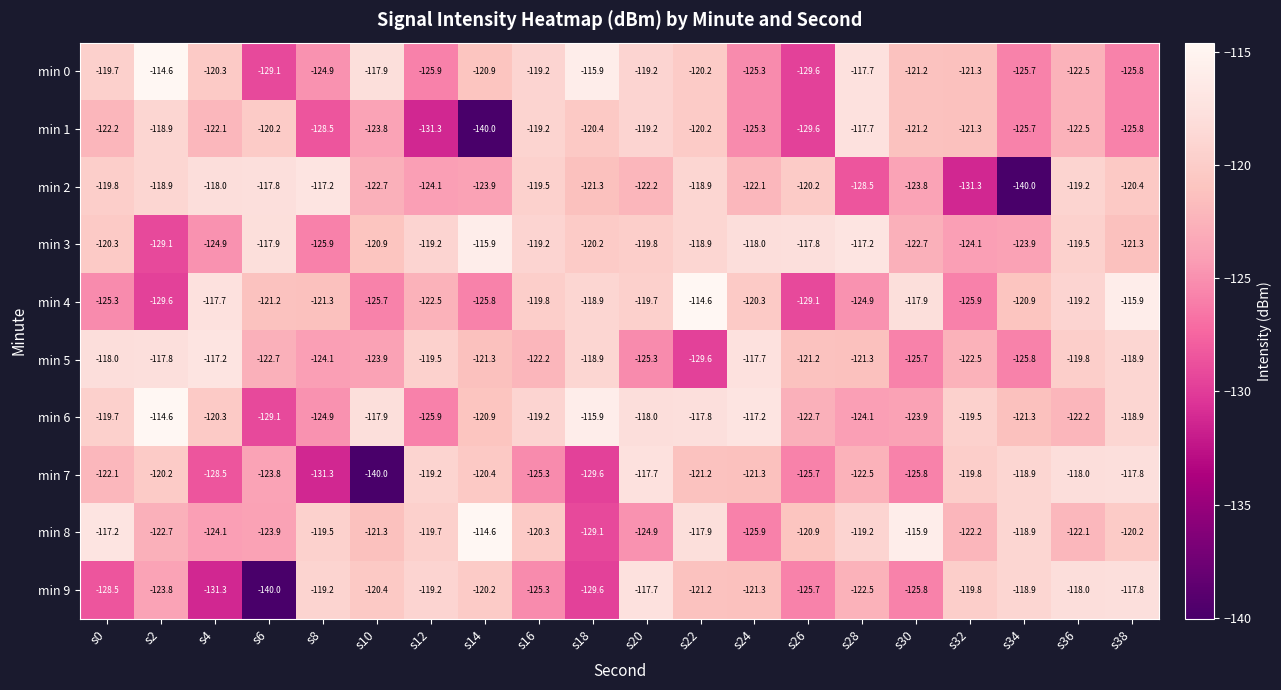

Count the number of categories in the chart.

20